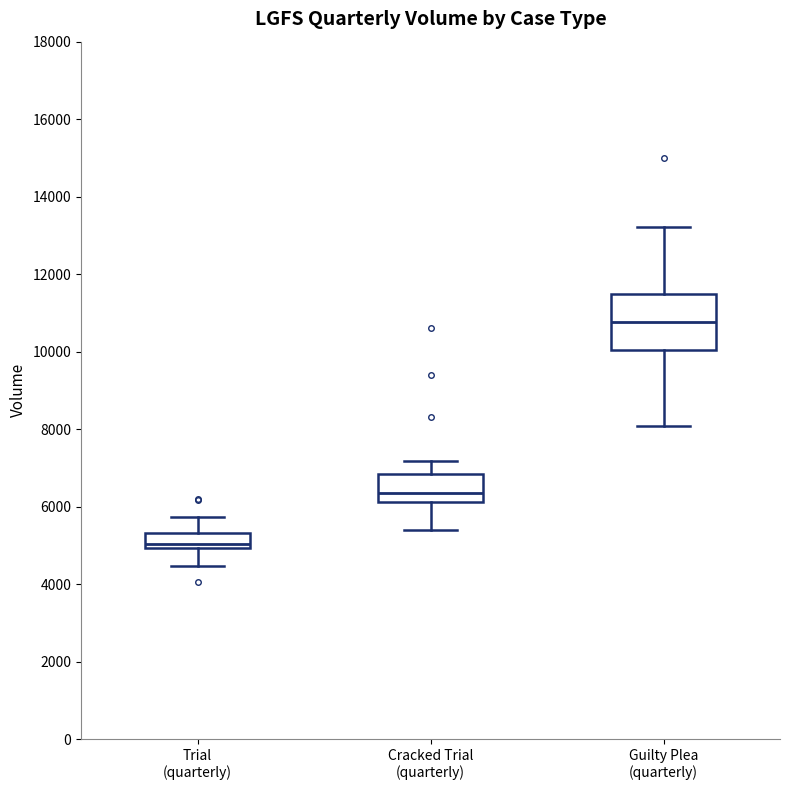

Which box's median line is the lowest?

Trial (quarterly)